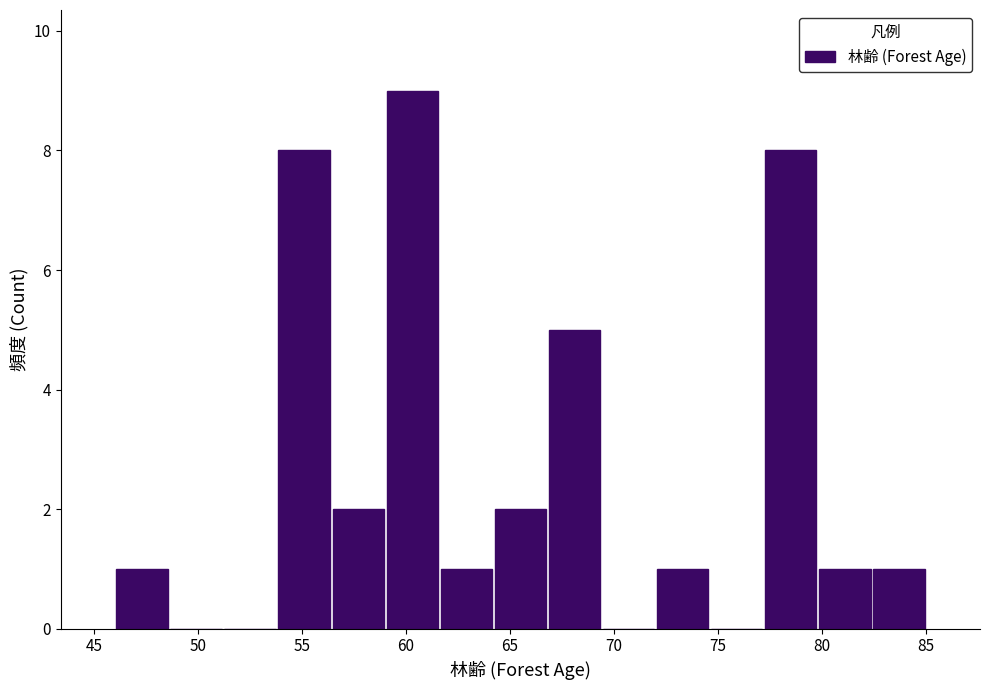

How tall is the bar that spans 59.0 to 61.6 on the x-axis? Neither the bar edges nor the heights are printed on the chart, so give them approximately, as read against the axes.

9